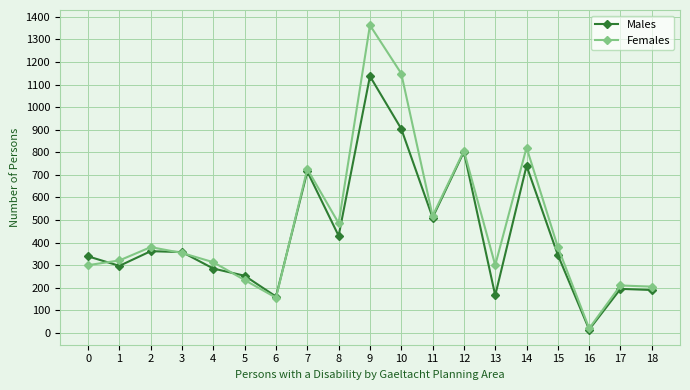

How many interior local valleys does the Males series have?

6